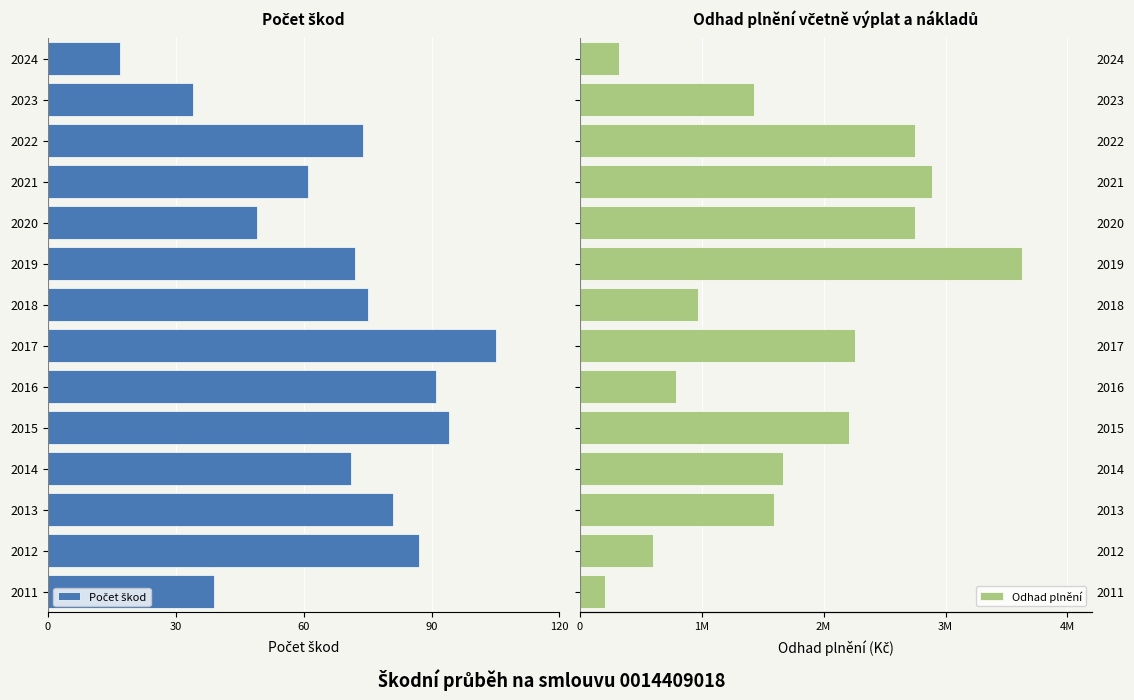

What is the greatest value displayed?

3630915